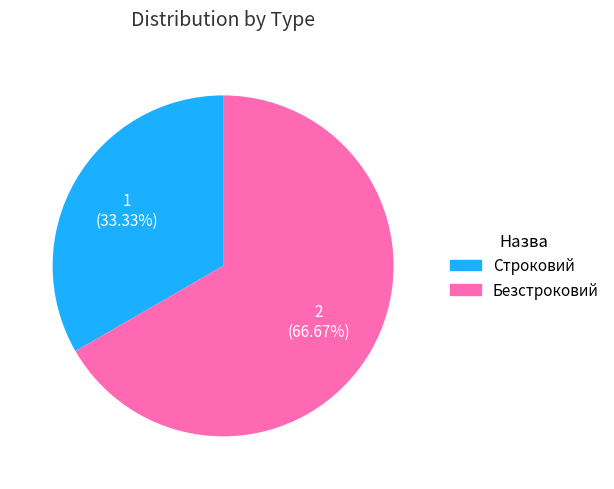

How many slices are in this pie chart?

2